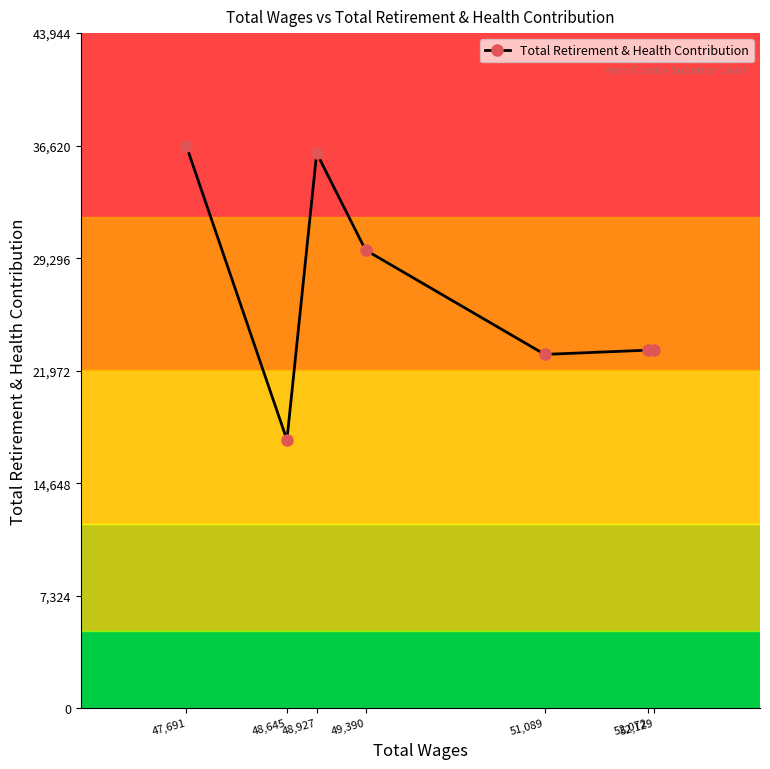

What is the difference between the maximum and minimum values?

19156